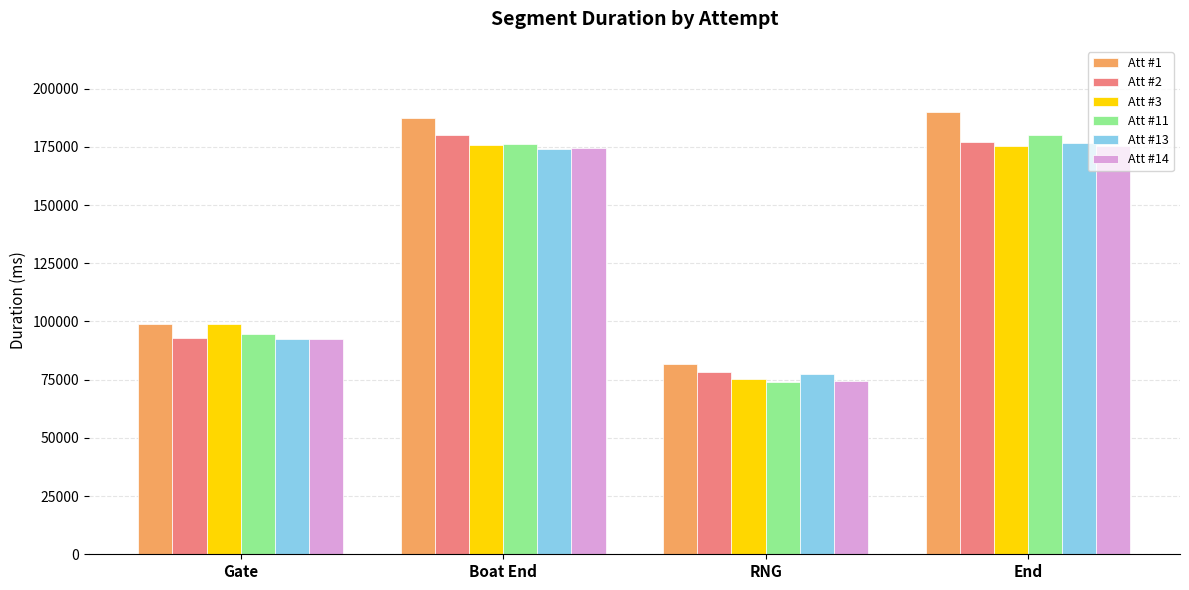

What is the label of the 3rd bar from the right?

Boat End